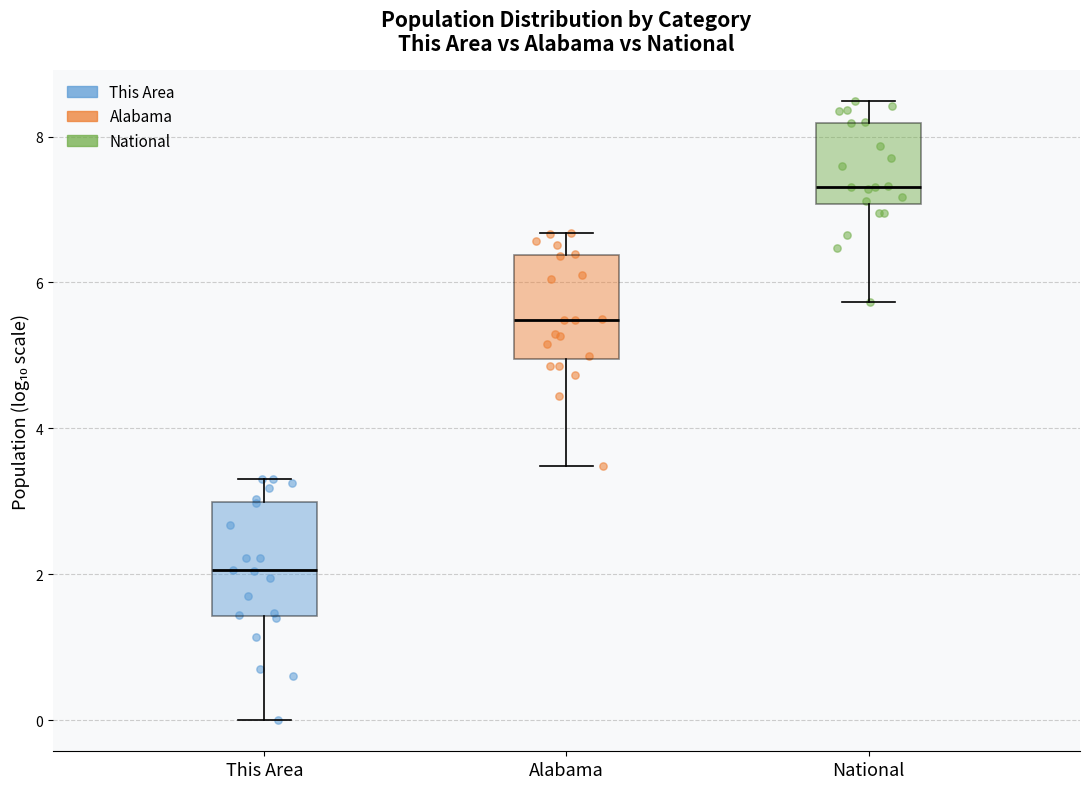

Reading left to right, transcribe this box plot: for each box, give where its median line is, the range the box spans, and where its two whiskers end, as read against the y-axis. The values are not printed on the chart, so give them approximately, as read against the axis.

This Area: median 2.0, box 1.4 to 3.0, whiskers 0.0 to 3.4
Alabama: median 5.4, box 5.0 to 6.4, whiskers 3.4 to 6.6
National: median 7.4, box 7.0 to 8.2, whiskers 5.8 to 8.4